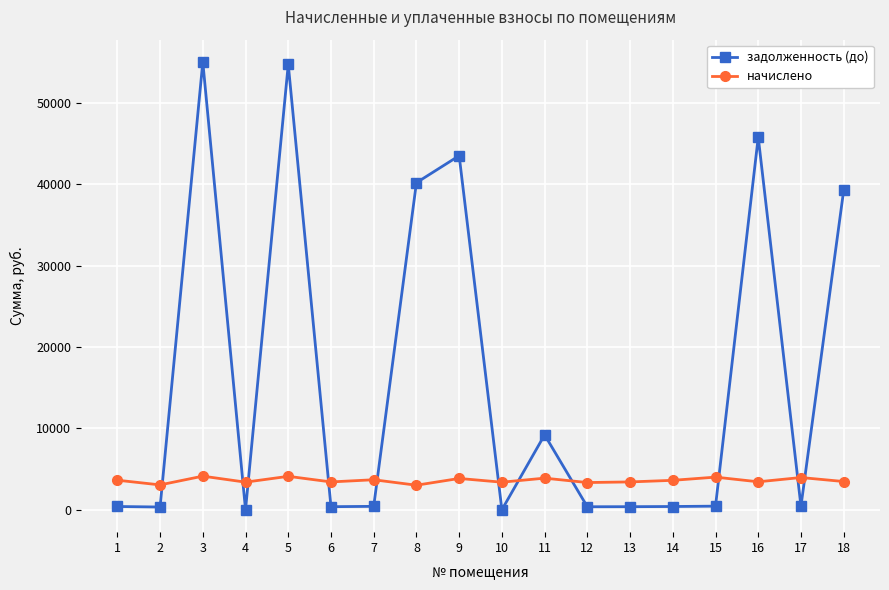

List the series in order of their peak value, lowest first.

начислено, задолженность (до)